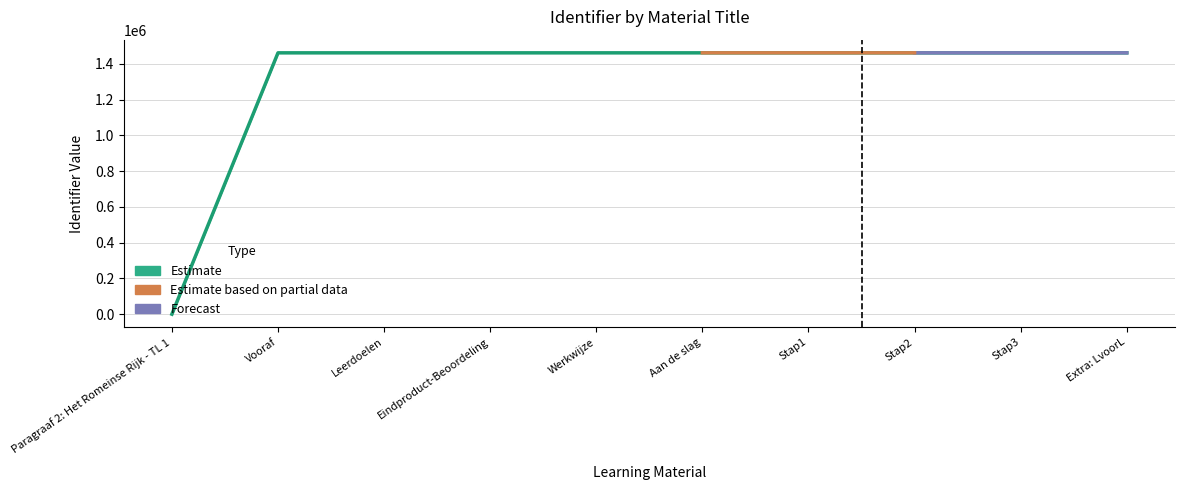

Is it true that the value at Stap1 is 2479567?

False